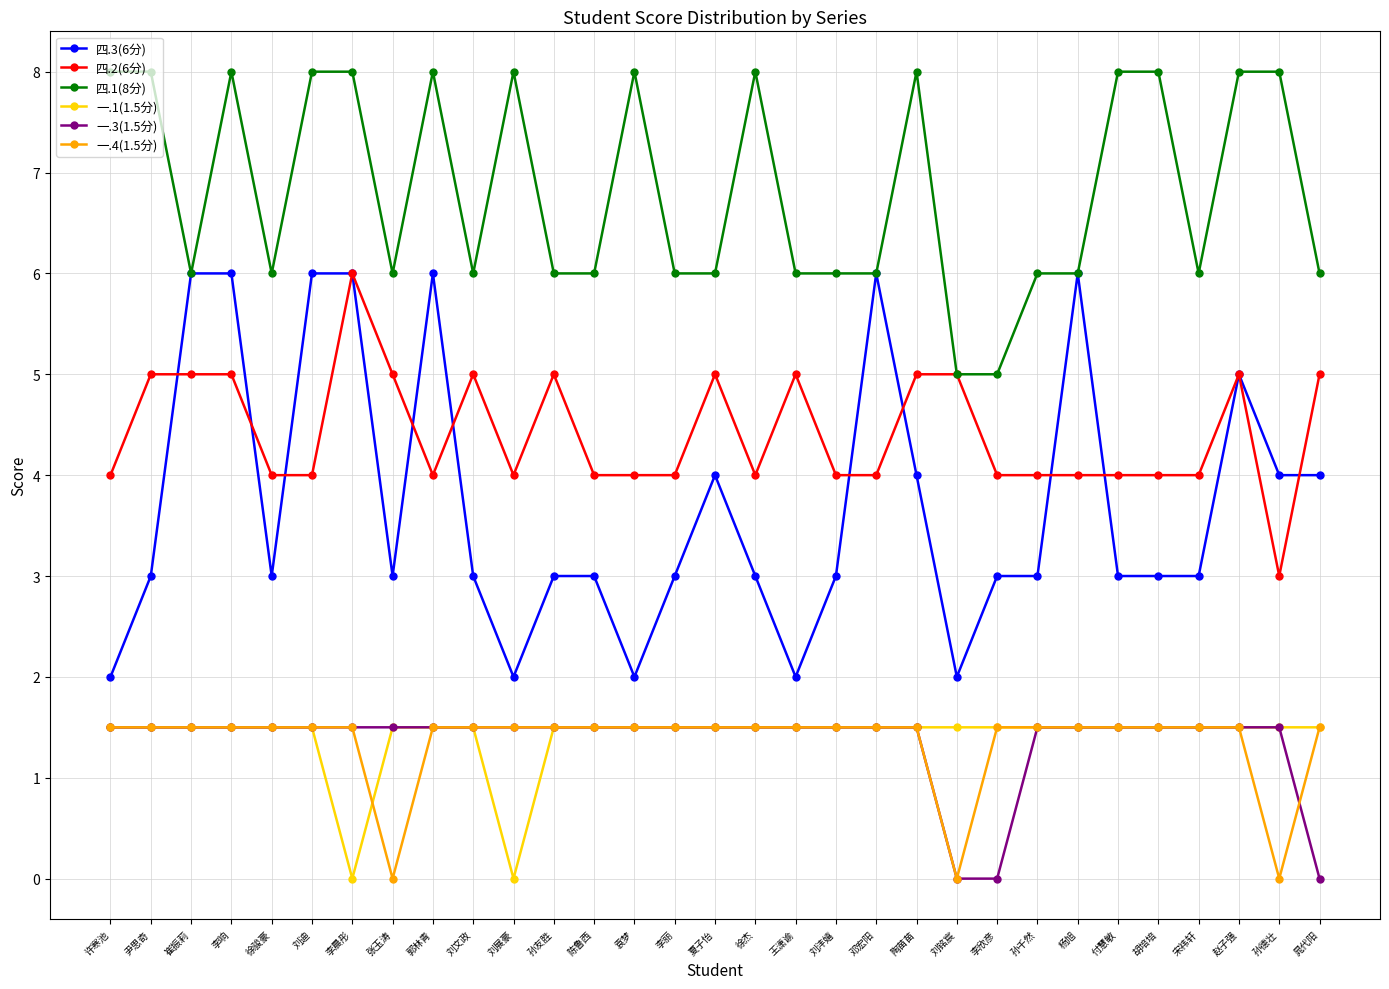

The value of 四.2(6分) at 陶苗苗 is 2.3. True or false?

False